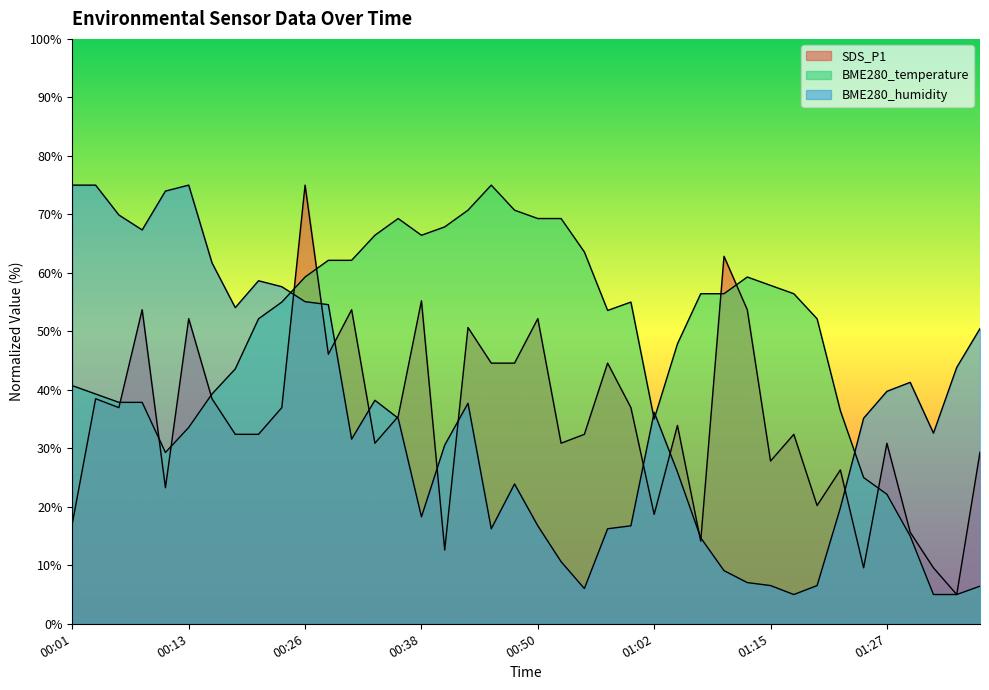

Count the number of categories in the chart.

40